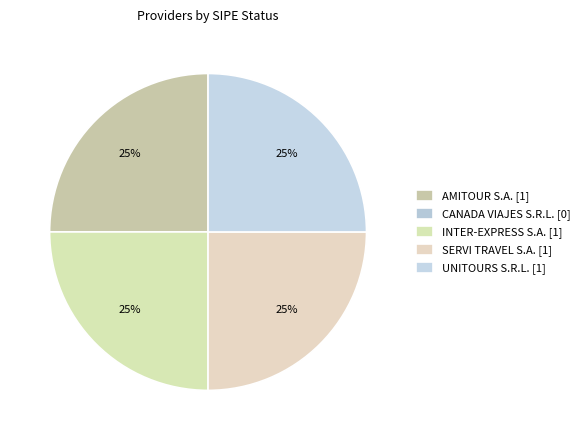

To the nearest percent, what is the combined percentage of INTER-EXPRESS S.A. and UNITOURS S.R.L.?

50%